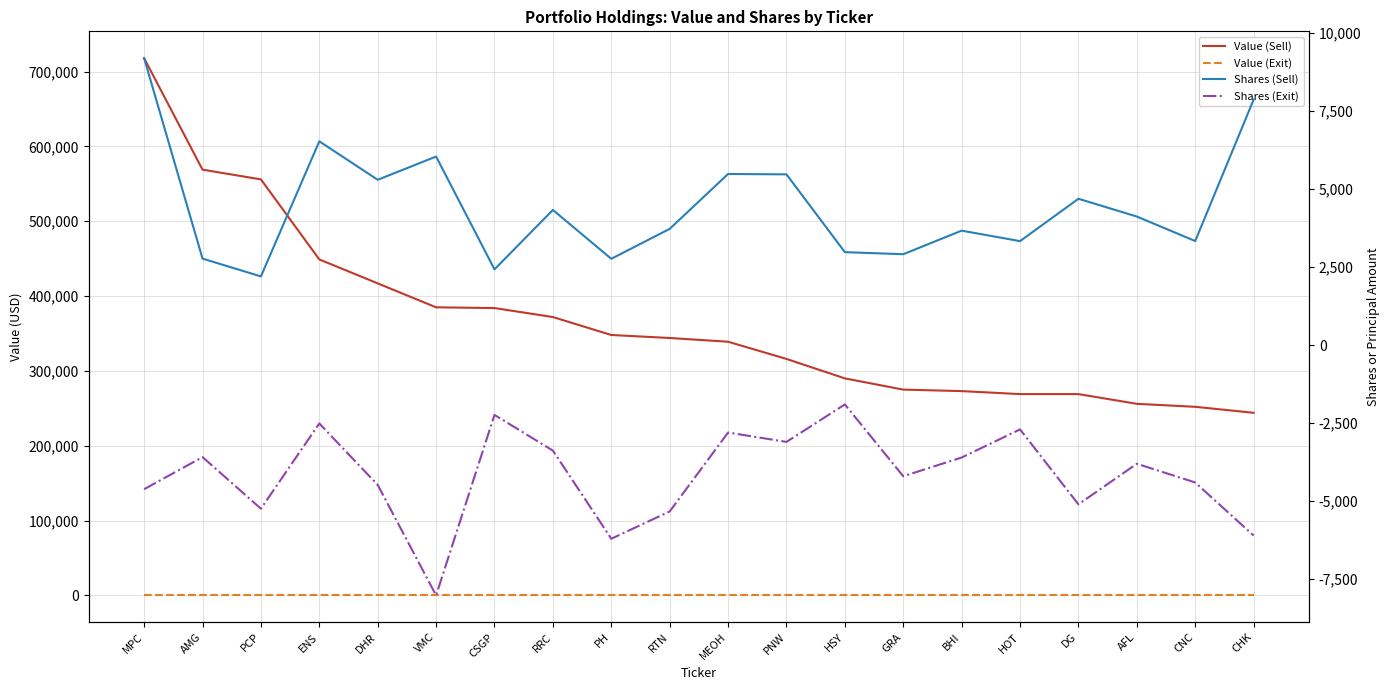

Reading left to right, extract all data points from this chart.

Value (Sell): 718000	569000	556000	449000	417000	385000	384000	372000	348000	344000	339000	316000	290000	275000	273000	269000	269000	256000	252000	244000
Value (Exit): 0	0	0	0	0	0	0	0	0	0	0	0	0	0	0	0	0	0	0	0
Shares (Sell): 9191	2771	2201	6528	5296	6040	2427	4330	2765	3724	5482	5470	2978	2912	3667	3331	4688	4119	3334	7864
Shares (Exit): -4615	-3587	-5239	-2510	-4478	-8015	-2235	-3379	-6202	-5328	-2800	-3100	-1900	-4200	-3600	-2700	-5100	-3800	-4400	-6100